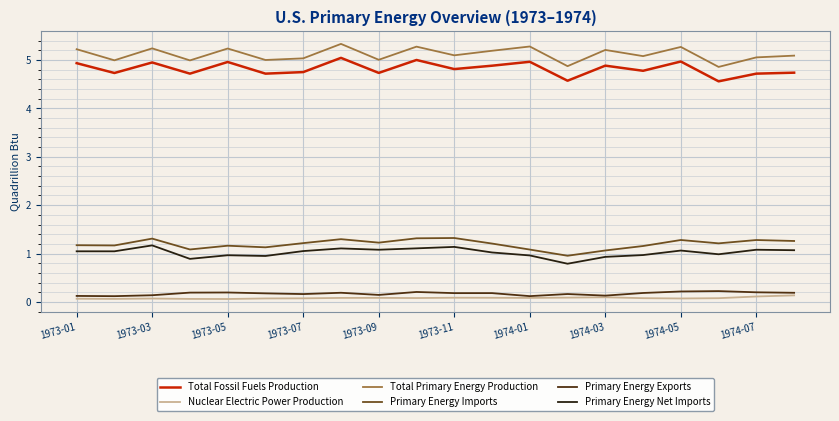

What is the difference between the maximum and minimum values in the Primary Energy Exports series?

0.1